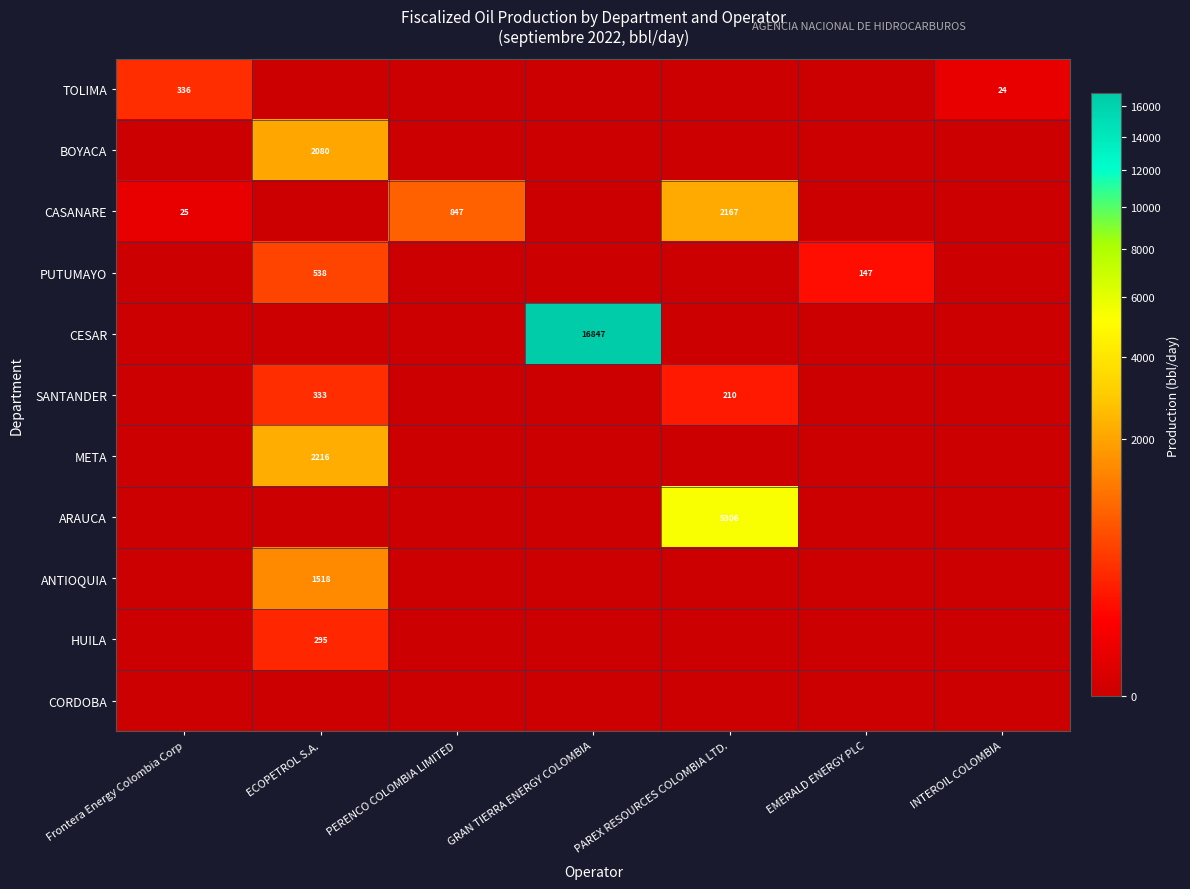

The value of BOYACA at ECOPETROL S.A. is 2080. True or false?

True